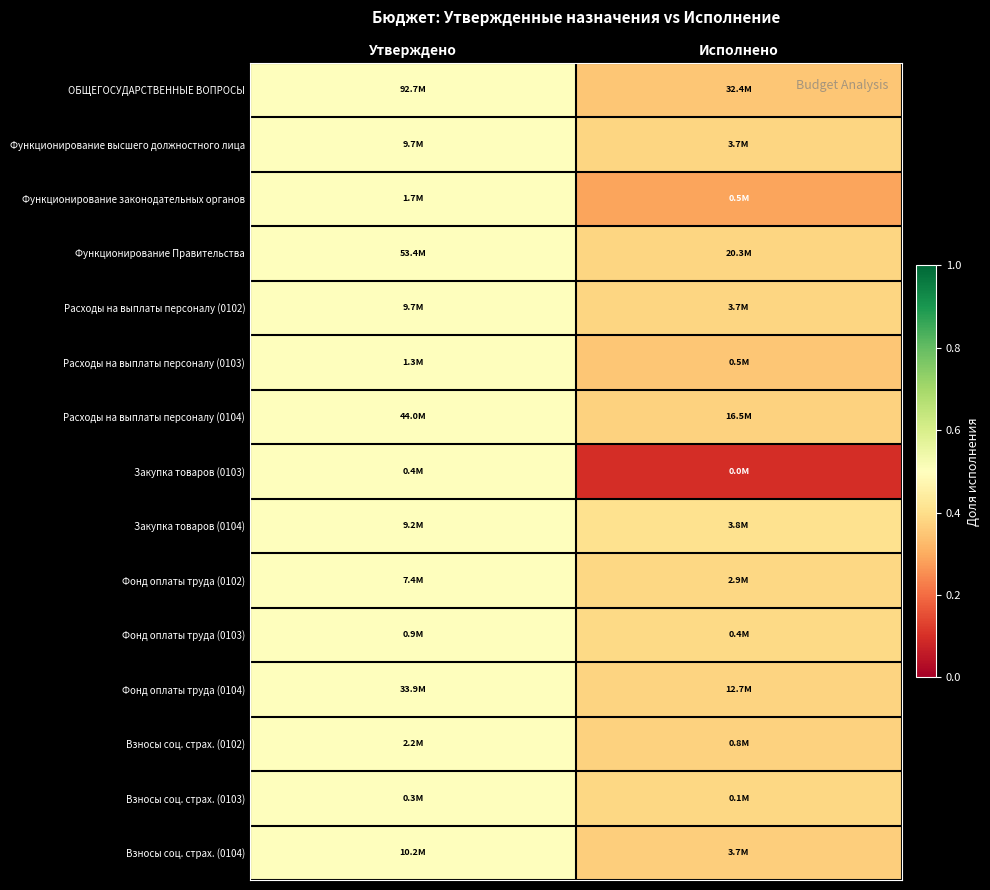

Reading left to right, what are all the values shown in this chart?

ОБЩЕГОСУДАРСТВЕННЫЕ ВОПРОСЫ: Утверждено=0.5	Исполнено=0.3
Функционирование высшего должностного лица: Утверждено=0.5	Исполнено=0.4
Функционирование законодательных органов: Утверждено=0.5	Исполнено=0.3
Функционирование Правительства: Утверждено=0.5	Исполнено=0.4
Расходы на выплаты персоналу (0102): Утверждено=0.5	Исполнено=0.4
Расходы на выплаты персоналу (0103): Утверждено=0.5	Исполнено=0.3
Расходы на выплаты персоналу (0104): Утверждено=0.5	Исполнено=0.4
Закупка товаров (0103): Утверждено=0.5	Исполнено=0.1
Закупка товаров (0104): Утверждено=0.5	Исполнено=0.4
Фонд оплаты труда (0102): Утверждено=0.5	Исполнено=0.4
Фонд оплаты труда (0103): Утверждено=0.5	Исполнено=0.4
Фонд оплаты труда (0104): Утверждено=0.5	Исполнено=0.4
Взносы соц. страх. (0102): Утверждено=0.5	Исполнено=0.4
Взносы соц. страх. (0103): Утверждено=0.5	Исполнено=0.4
Взносы соц. страх. (0104): Утверждено=0.5	Исполнено=0.4